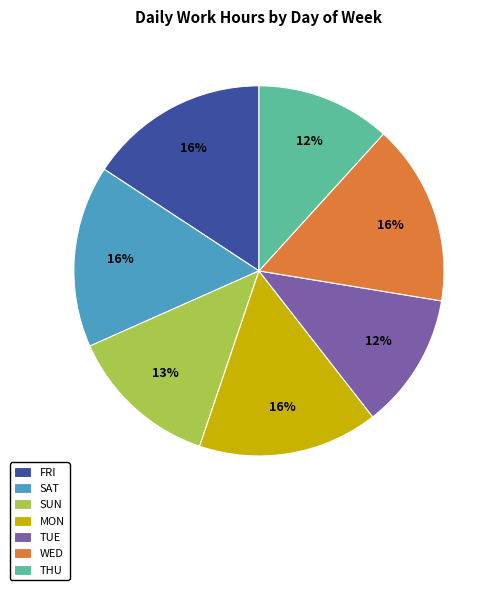

Is MON the majority of the pie?

No